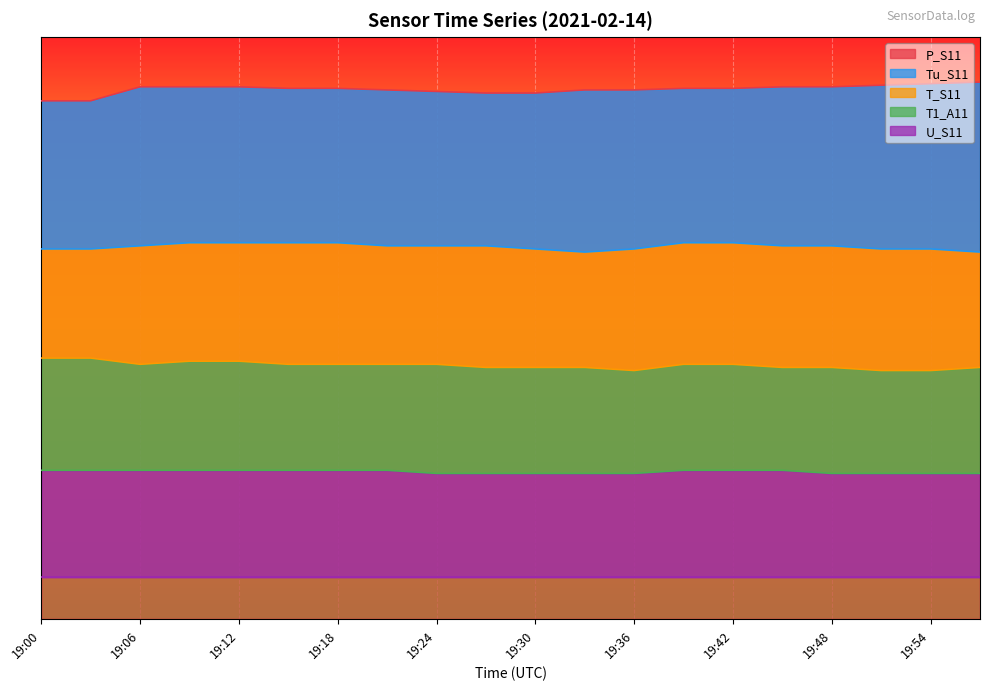

What is the value of the Tu_S11 point at the 9th from the left?

448.8